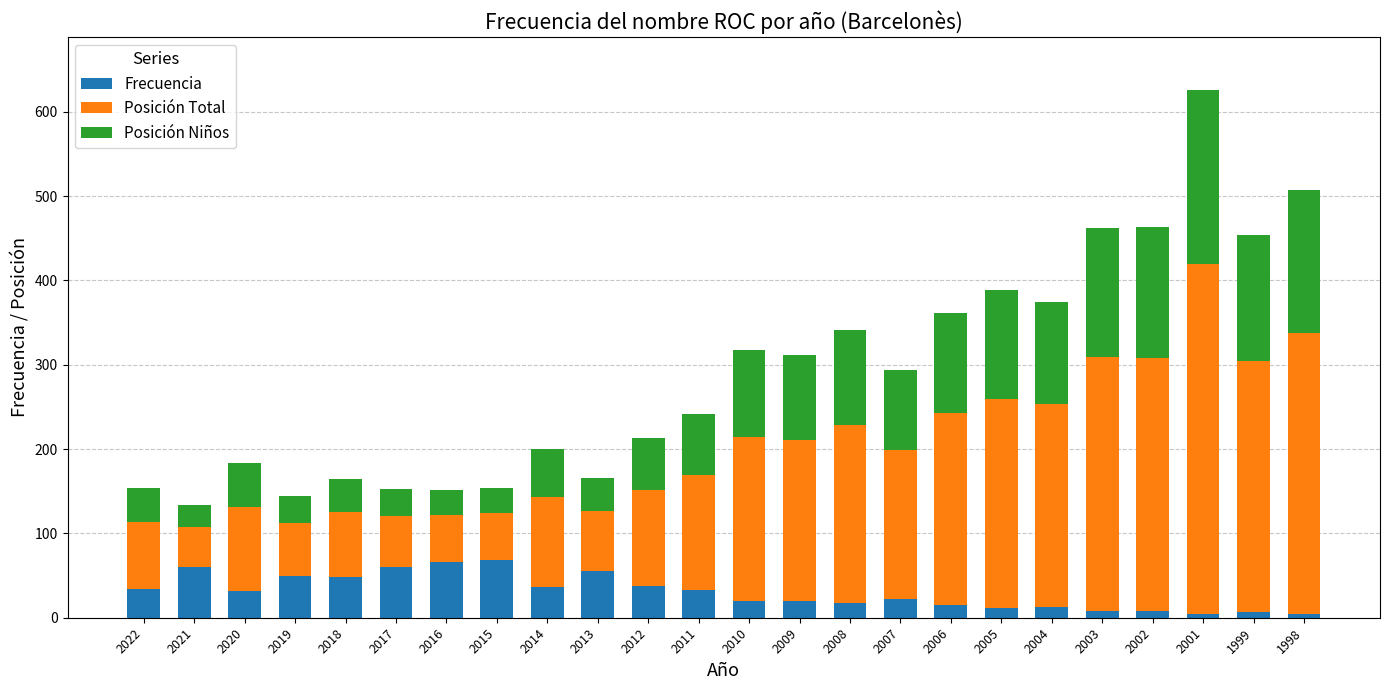

The Frecuencia series shows 20 at 2010. True or false?

True